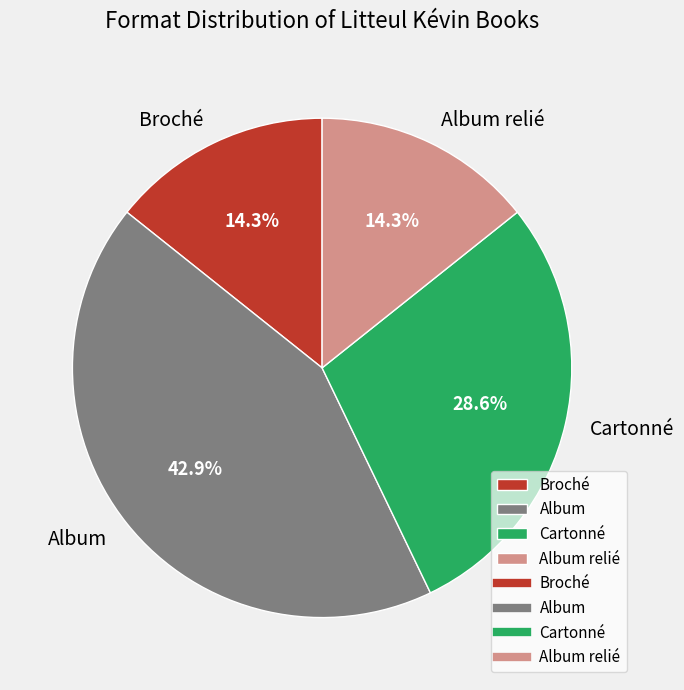

How many segments does this pie chart have?

4